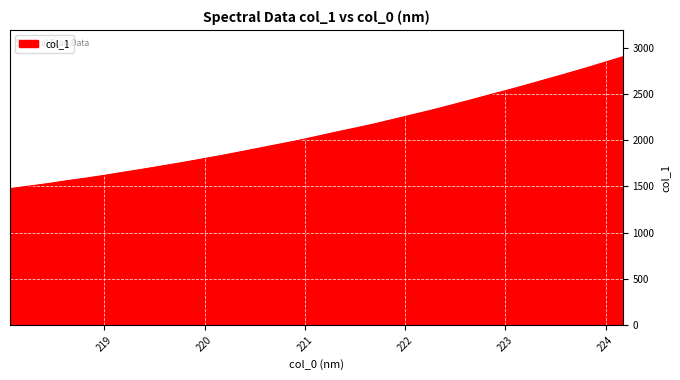

What is the maximum value shown in the chart?

2901.5